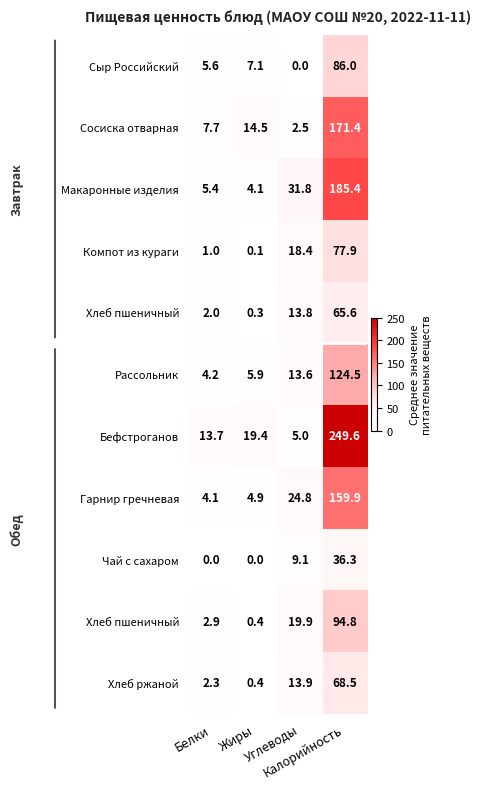

Between Углеводы and Калорийность, which is larger?

Калорийность